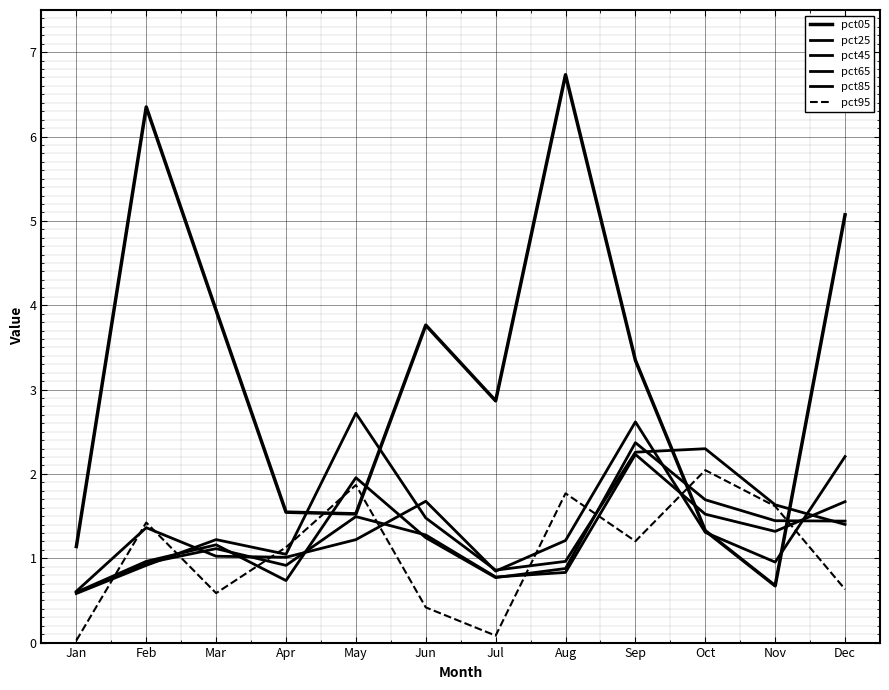

Does the chart display data point markers on the line(s)?

No